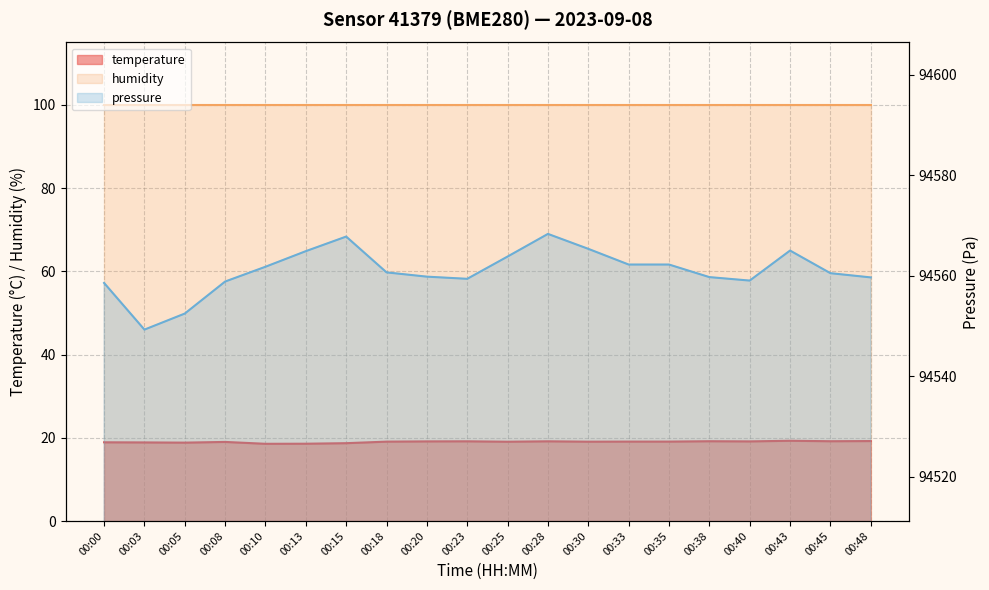

What is the maximum value shown in the chart?

94568.3